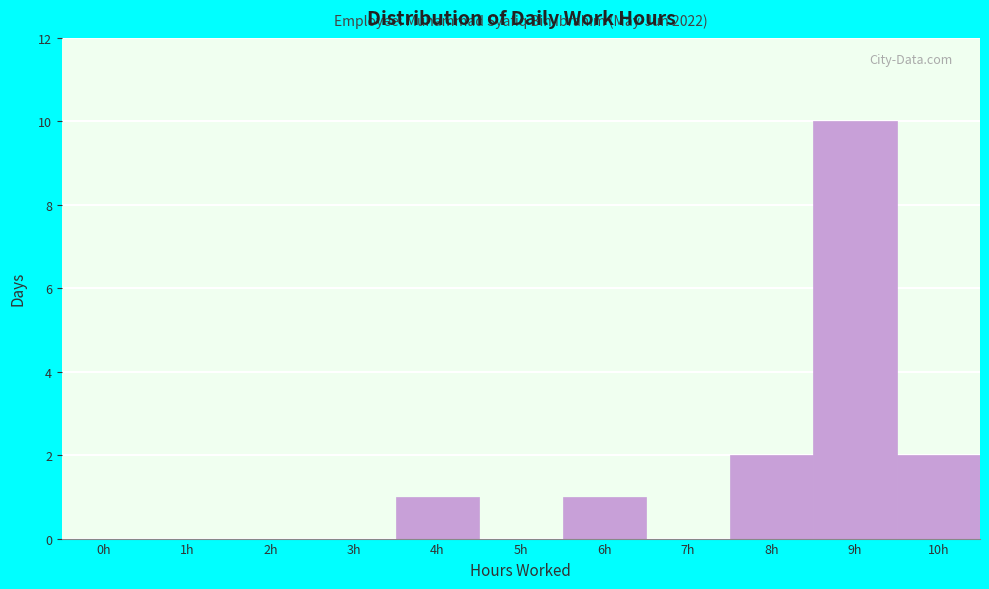

Reading left to right, transcribe all the data shown in this chart.

0h=0	1h=0	2h=0	3h=0	4h=1	5h=0	6h=1	7h=0	8h=2	9h=10	10h=2